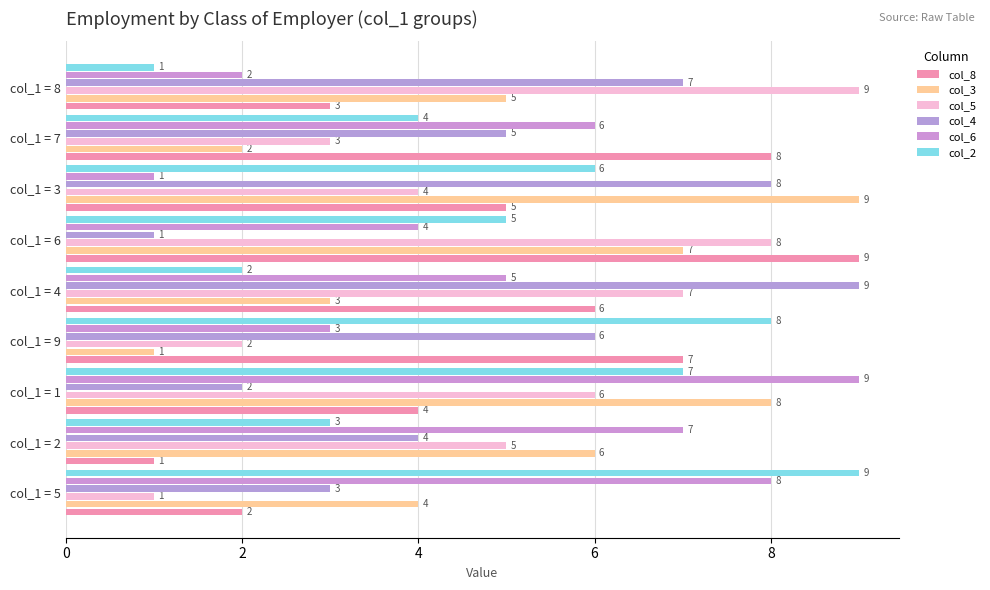

How many categories are shown in the chart?

9